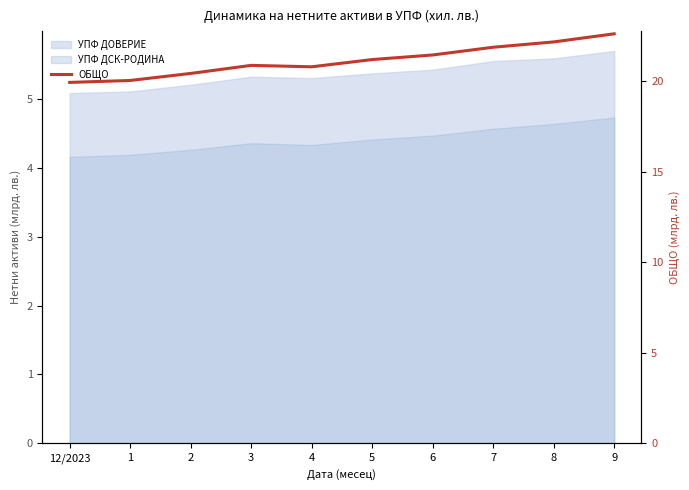

Does the chart have visible grid lines?

No